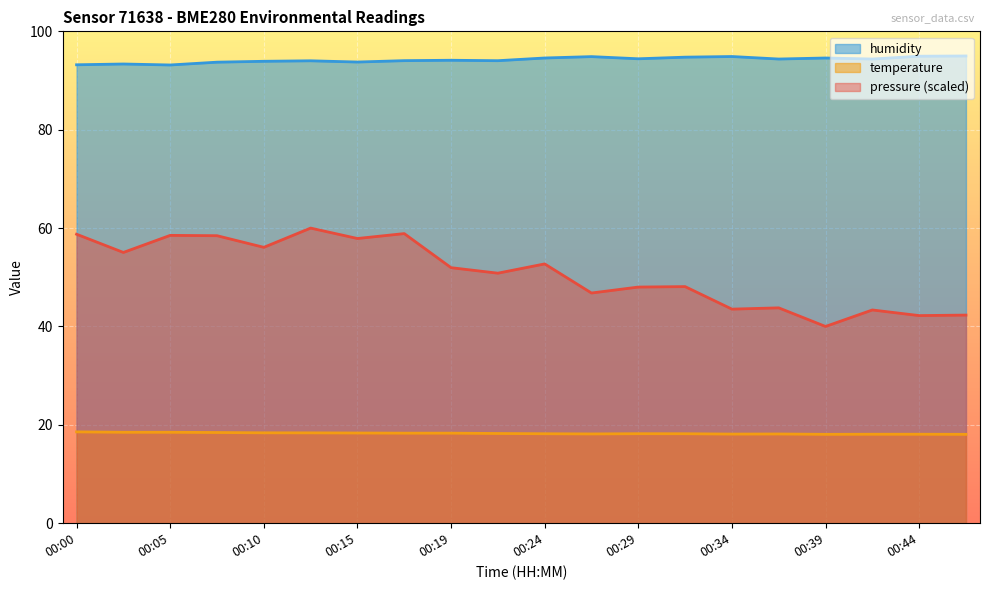

Where is pressure nearest to the value 50?

00:22